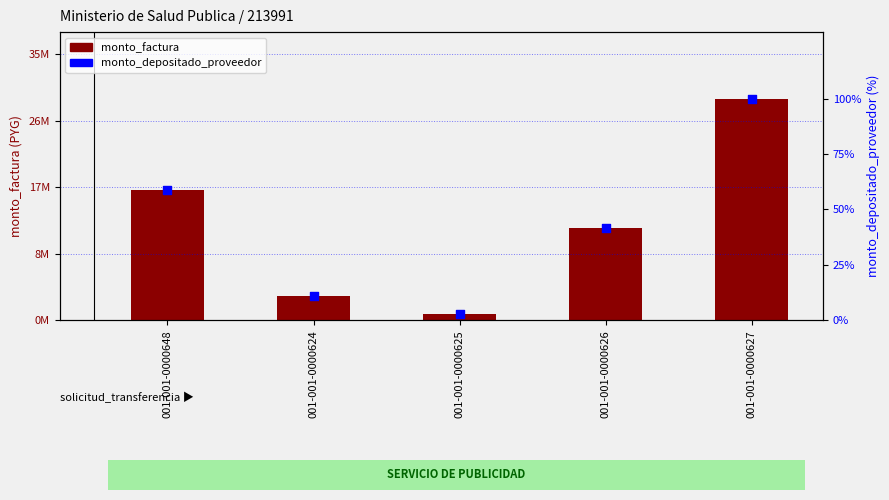

Which series reaches the minimum Y coordinate?

monto_depositado_proveedor